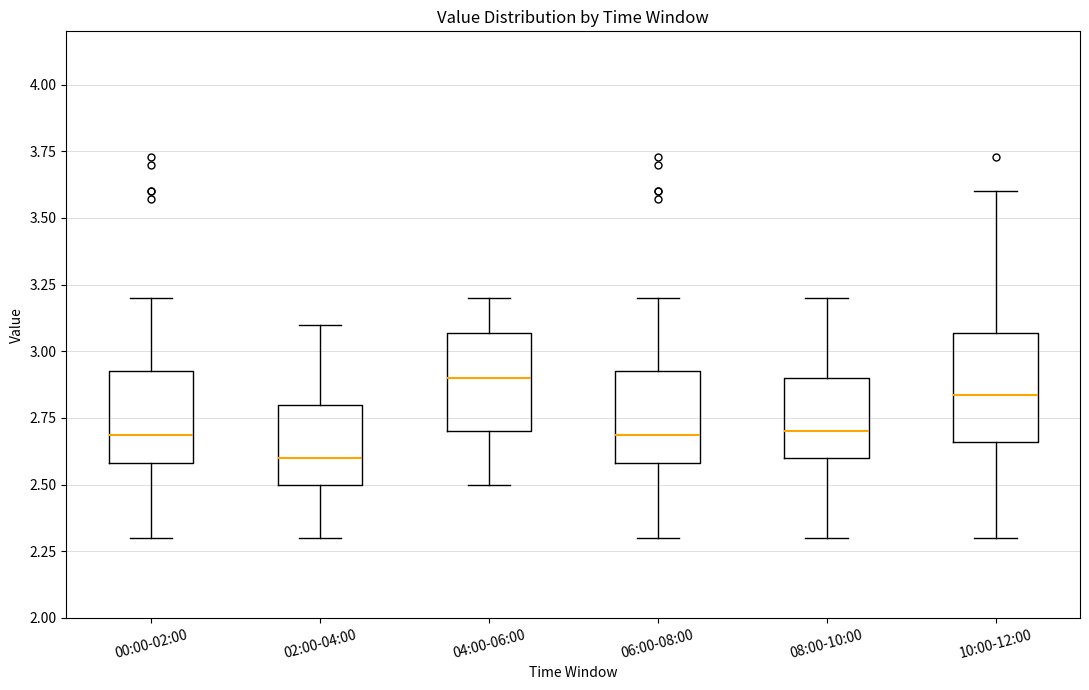

Where is the upper edge of the box for 08:00-10:00 on the y-axis? The values are not printed on the chart, so give them approximately, as read against the axis.

2.90